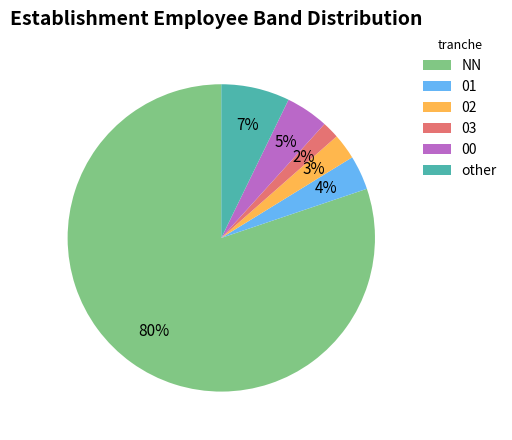

To the nearest percent, what percentage of the pie is other?

7%